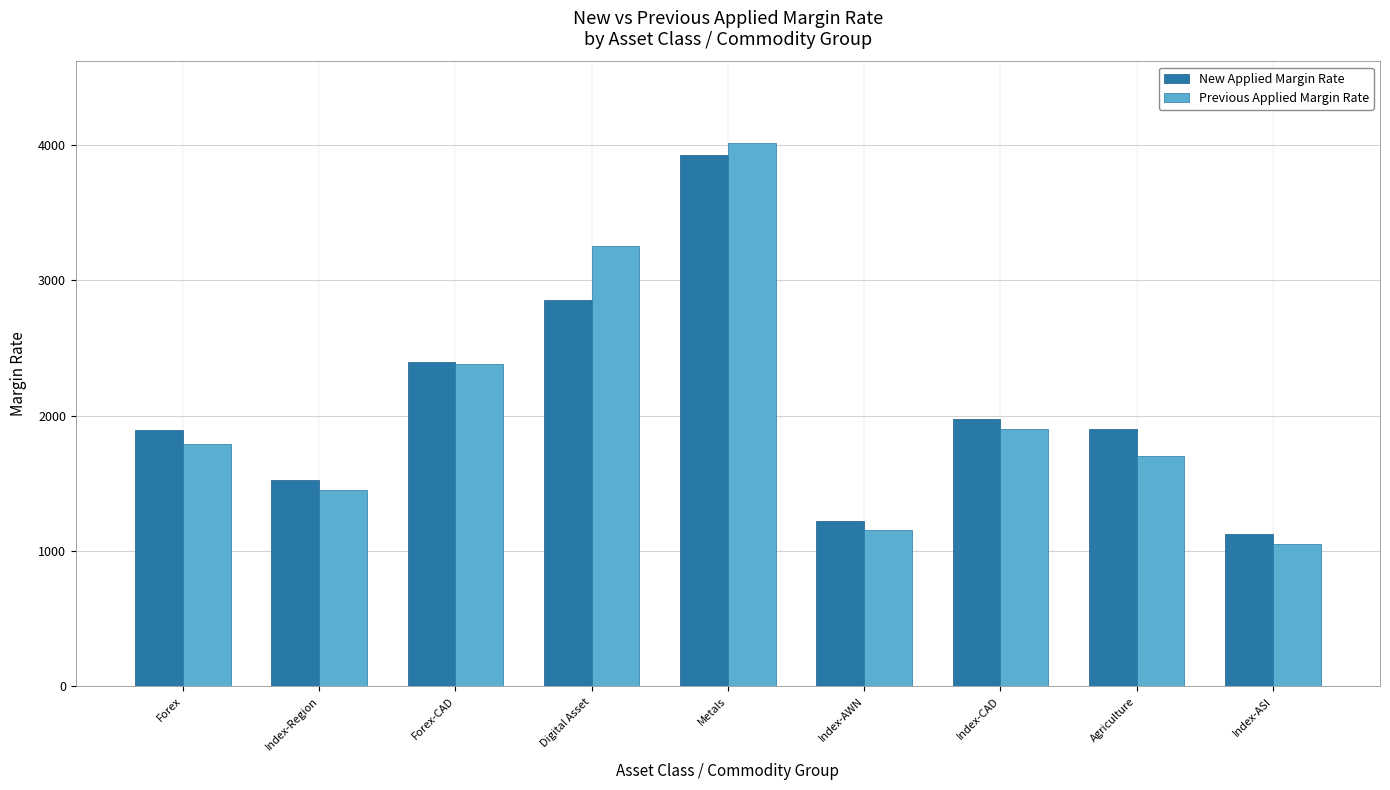

How many bars are there in total?

18